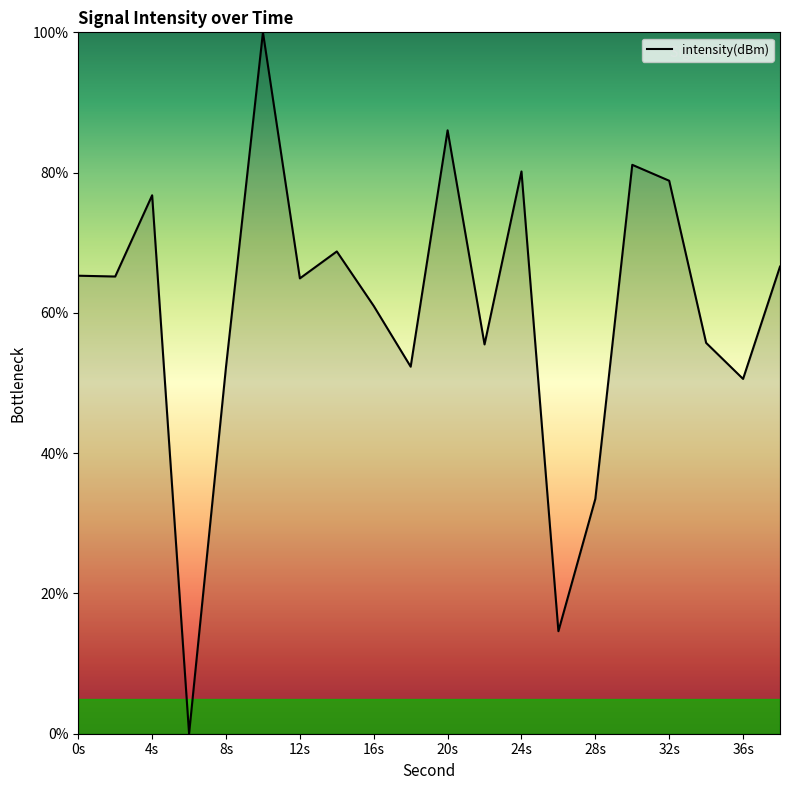

What is the greatest value displayed?

100.0